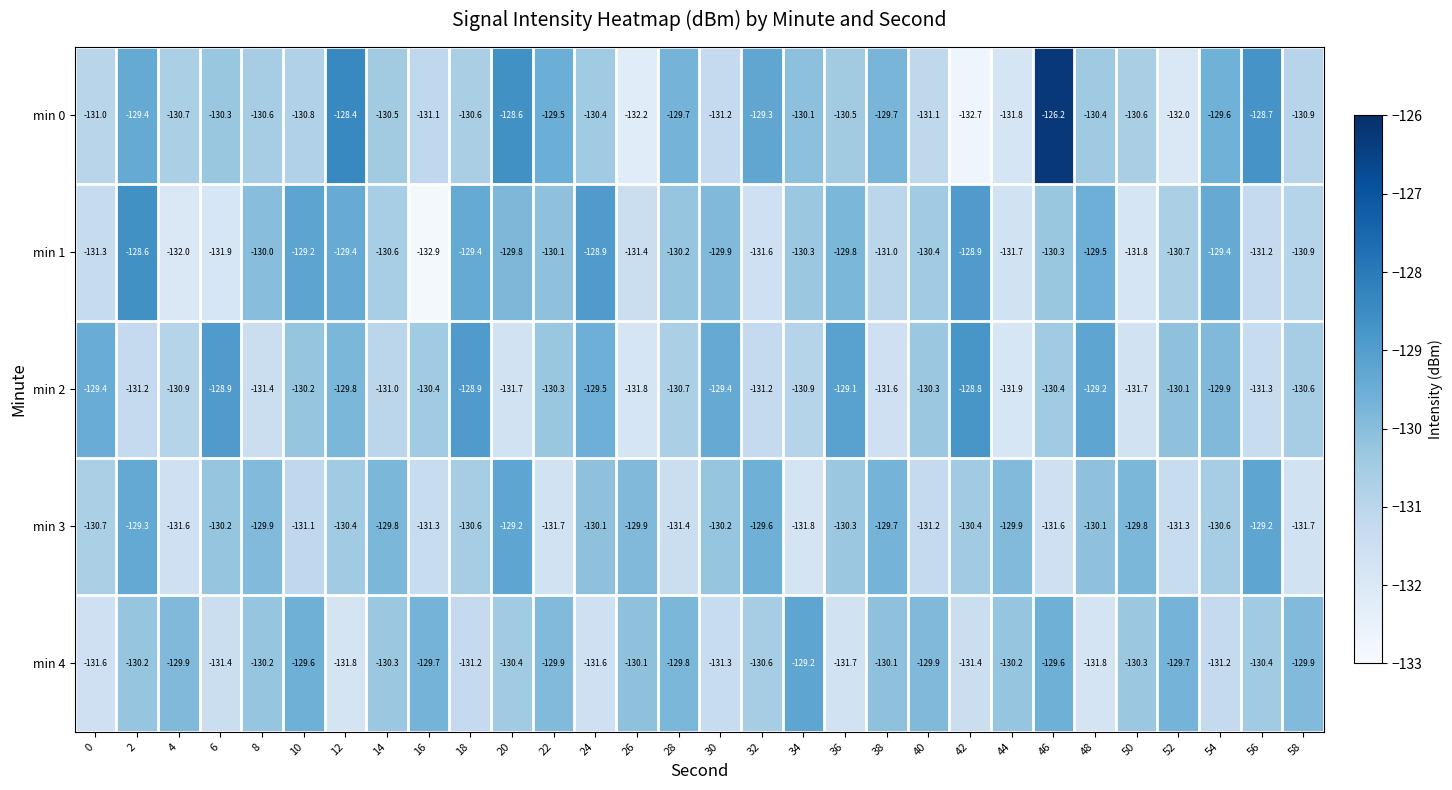

Where is min 0 nearest to the value -129?

32